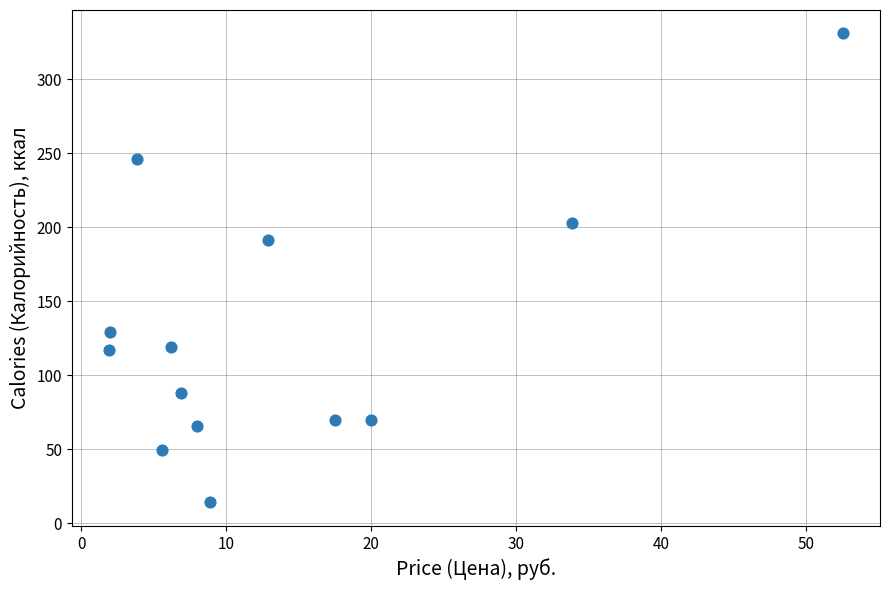

What is the range of Y values (max minus min)?

317.0